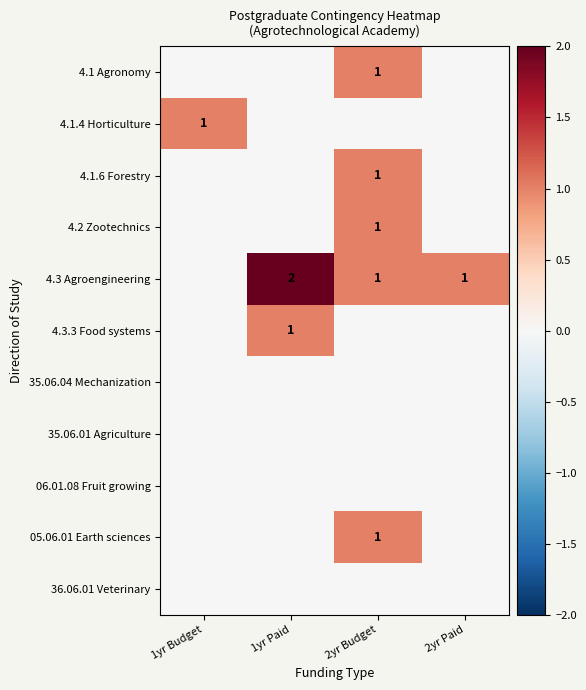

True or false: 4.3 Agroengineering has a value of 1 at 1yr Paid.

False